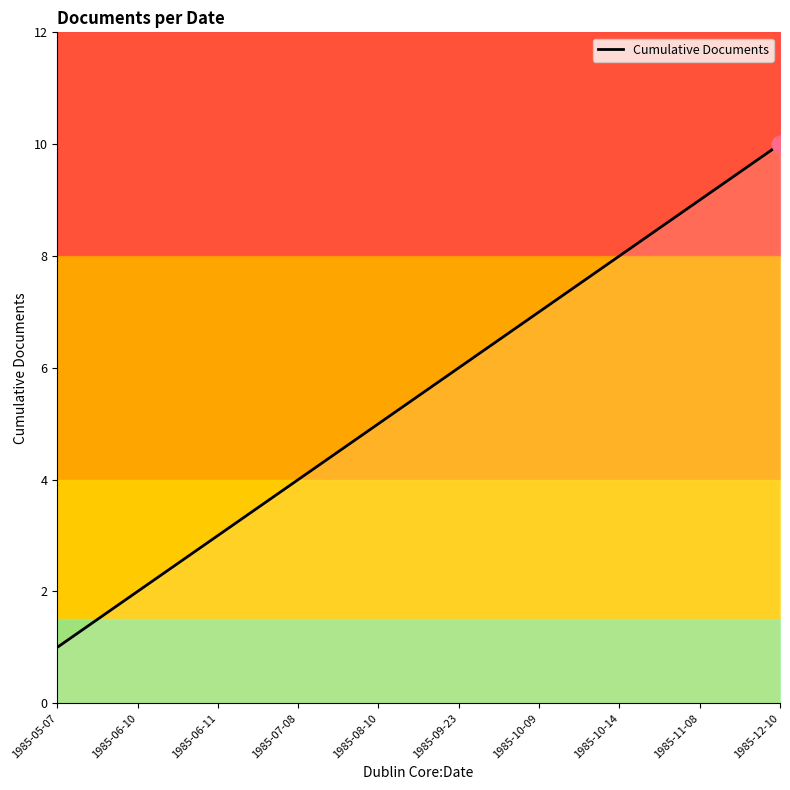

List the labels in order of value, largest first.

1985-12-10, 1985-11-08, 1985-10-14, 1985-10-09, 1985-09-23, 1985-08-10, 1985-07-08, 1985-06-11, 1985-06-10, 1985-05-07